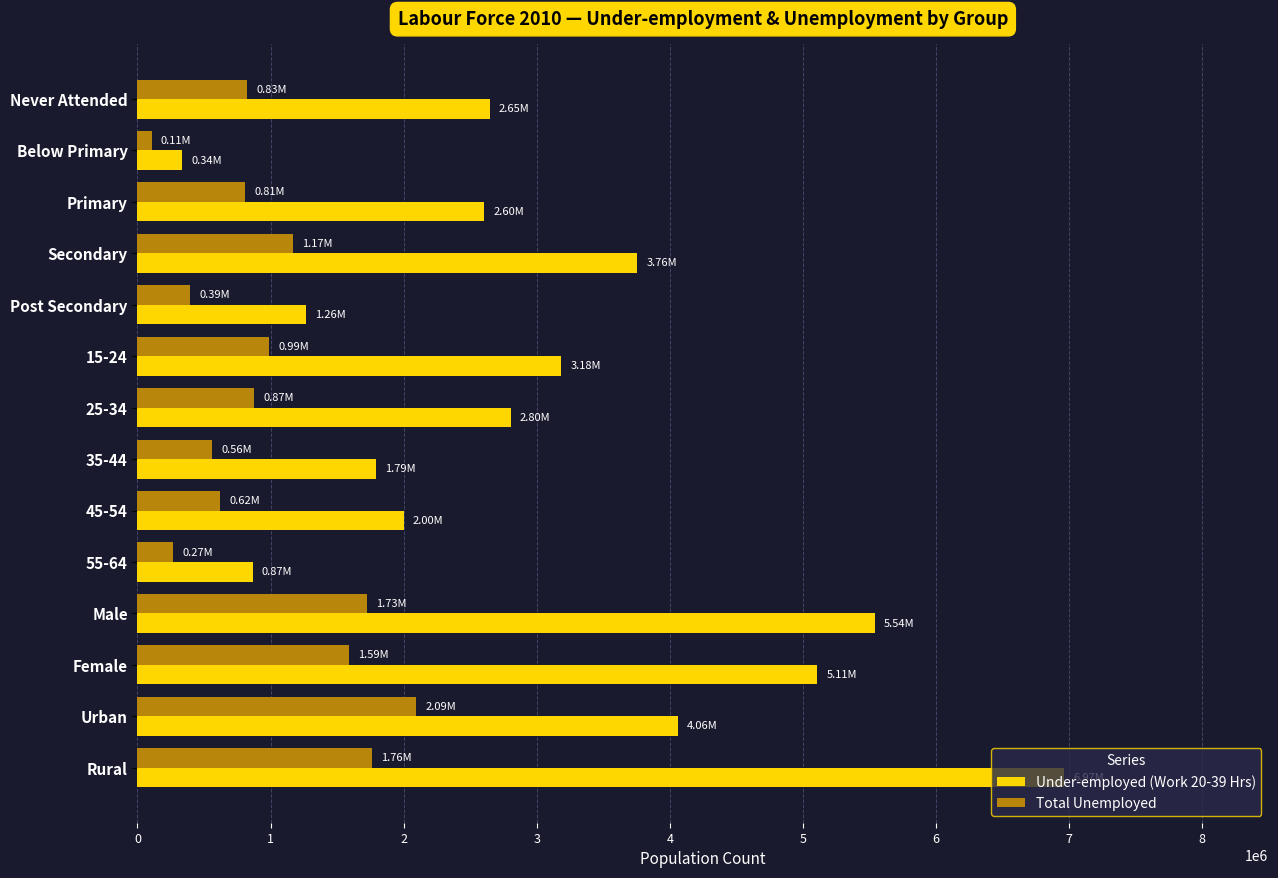

What is the difference between the Total Unemployed values at 25-34 and 35-44?

315085.5